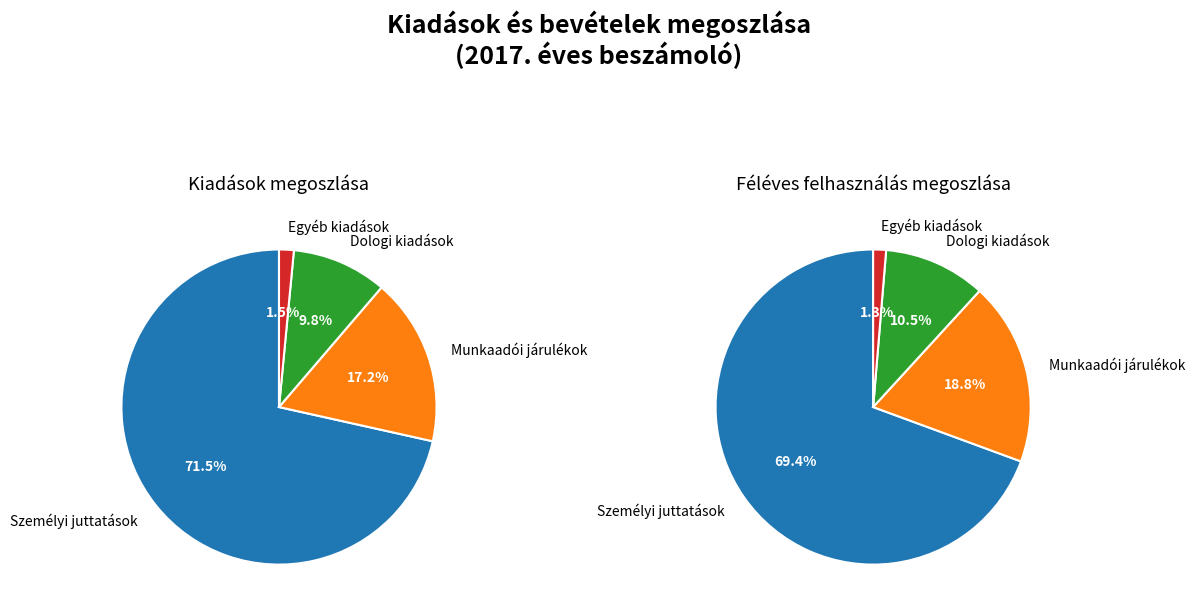

Which slice represents more than half of the pie?

Személyi juttatások